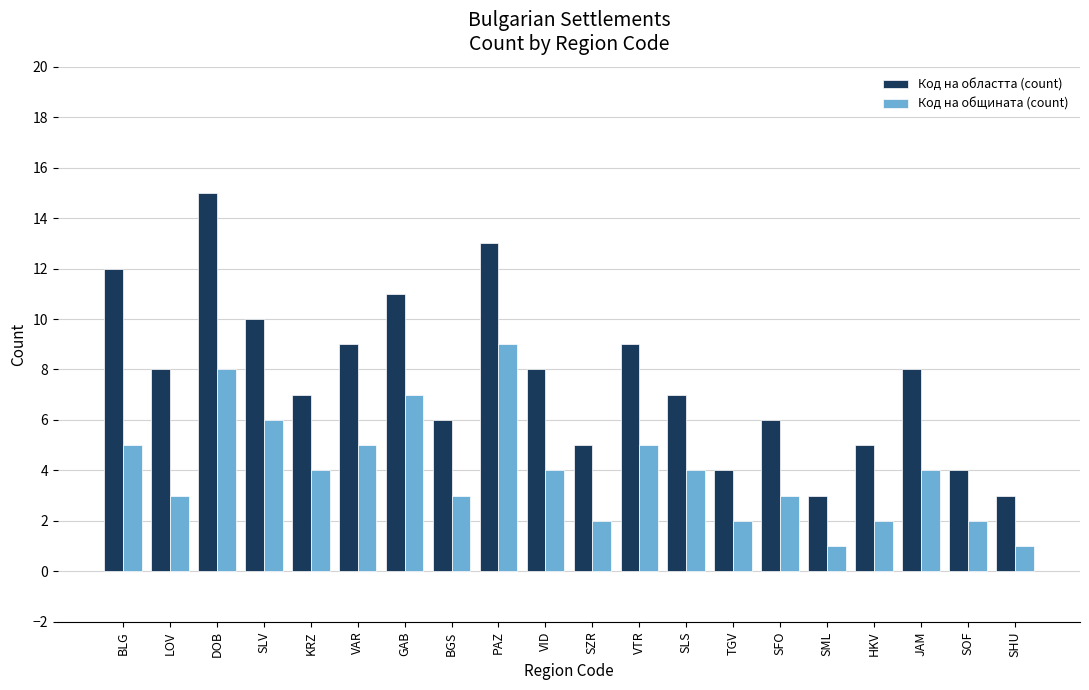

Which category has the highest value across all series?

DOB